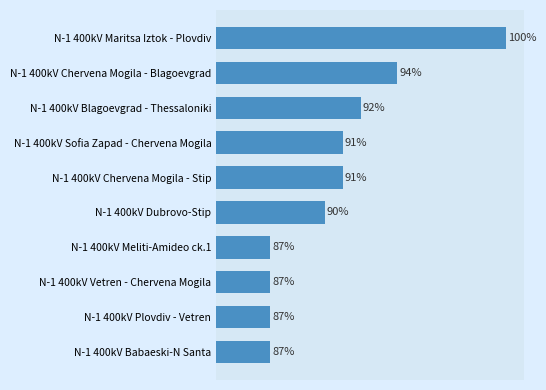

What is the label of the 4th bar from the top?

N-1 400kV Sofia Zapad - Chervena Mogila